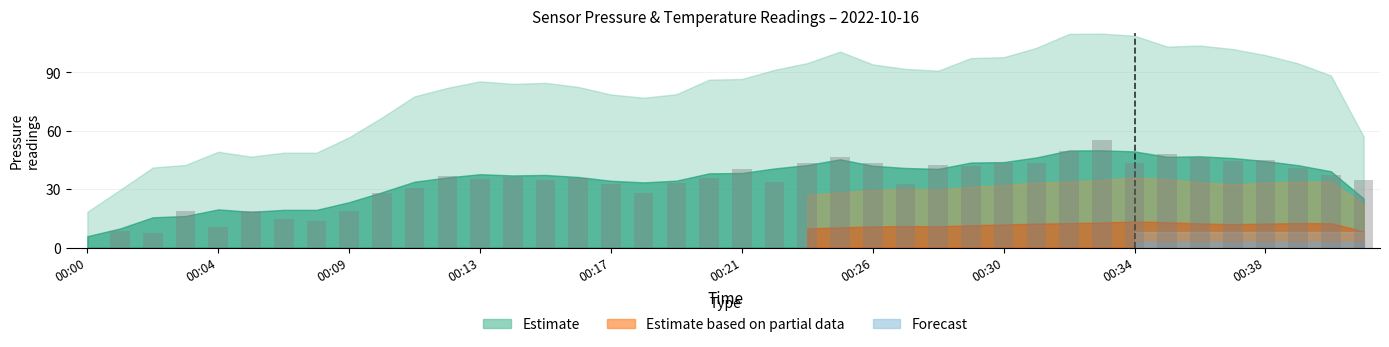

Which category has the highest value across all series?

00:33